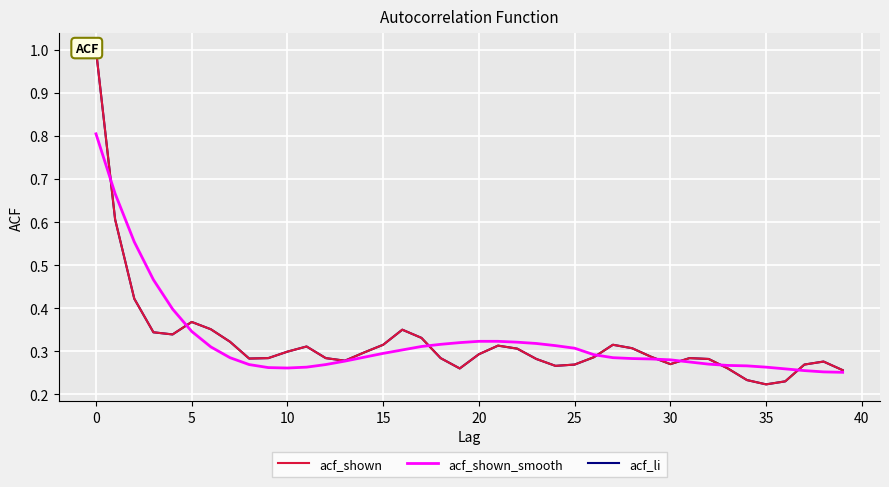

Is the value of acf_shown_smooth at 33 greater than the value of acf_li at 45?

No